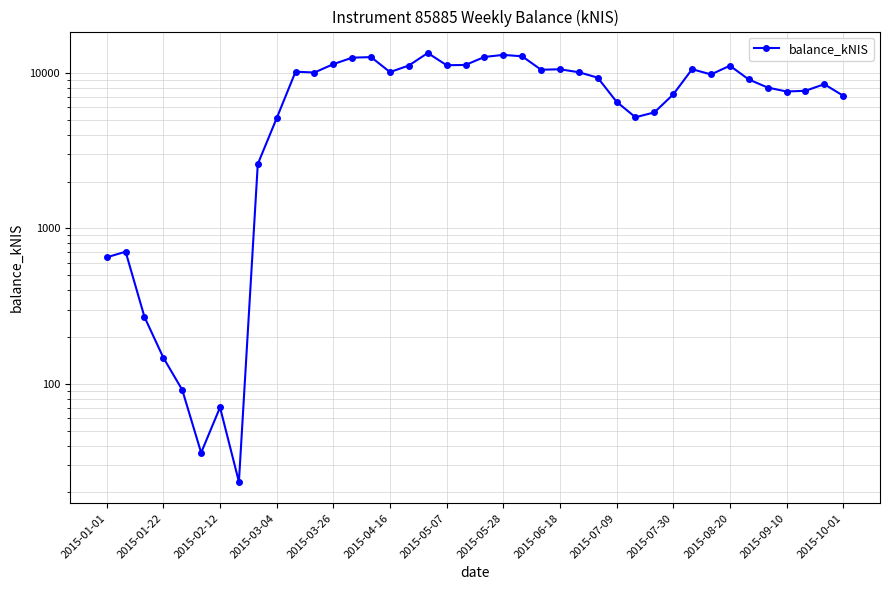

What is the difference between the values at 37 and 27?

1153.4